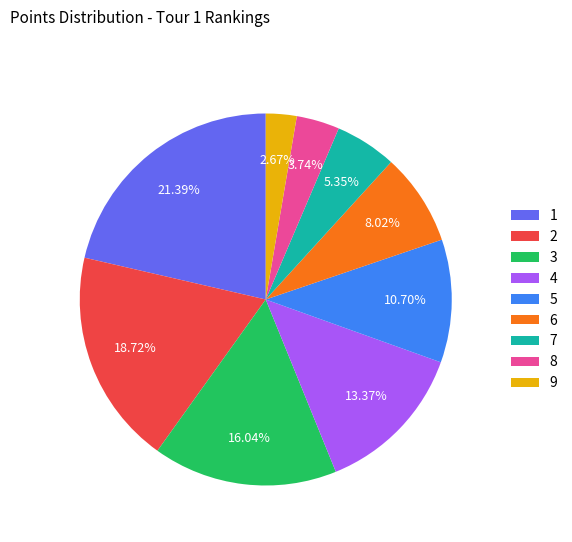

What is the smallest slice in the pie chart?

9